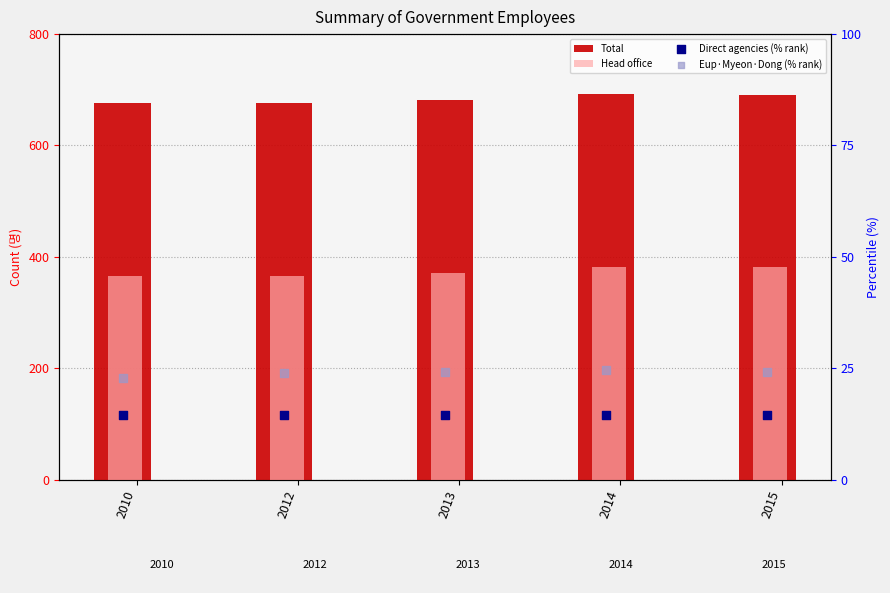

Which series reaches the minimum Y coordinate?

Direct agencies (% rank)